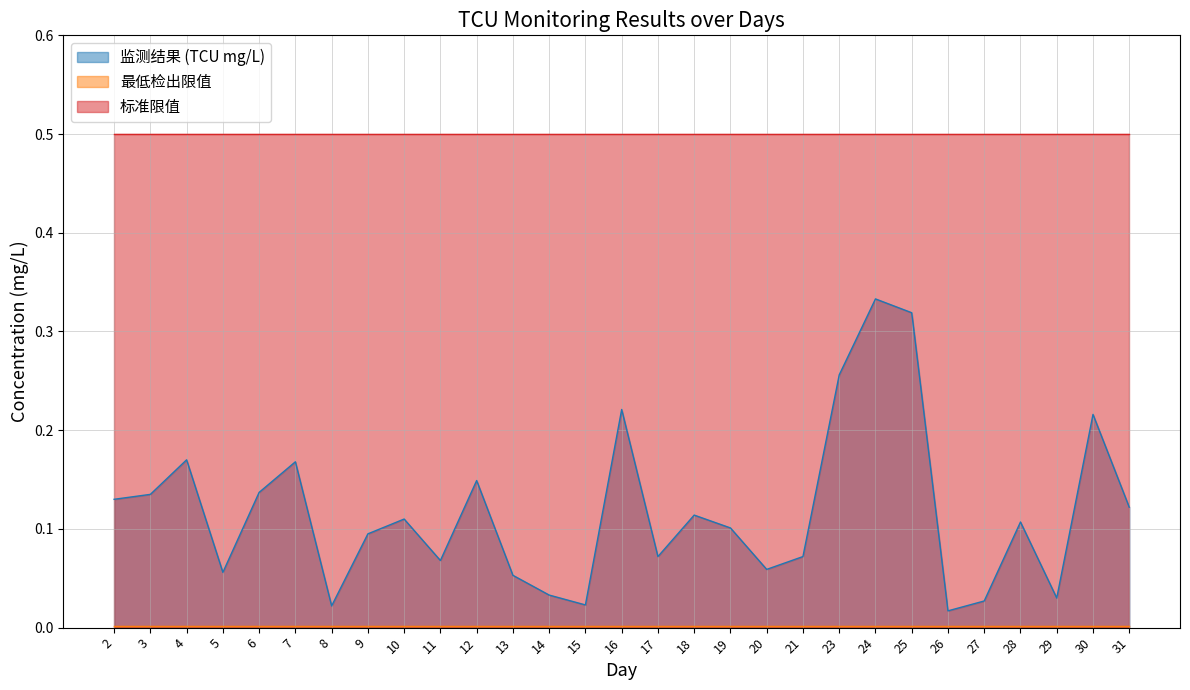

What is the average value of the 监测结果 (TCU mg/L) series?

0.1